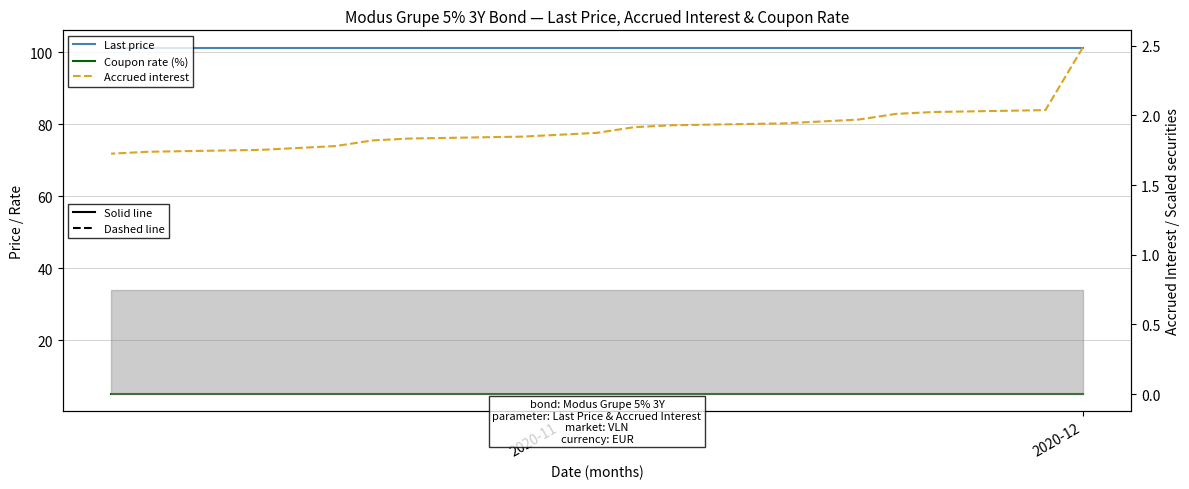

What is the difference between the highest and lowest values at 2020-12?

98.8